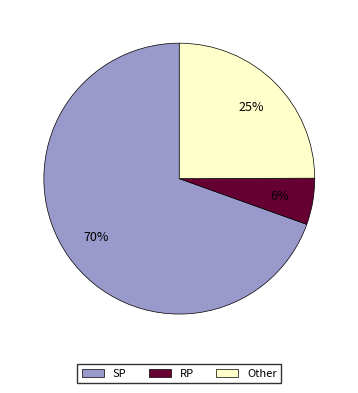

What percentage is the RP slice, to the nearest percent?

6%